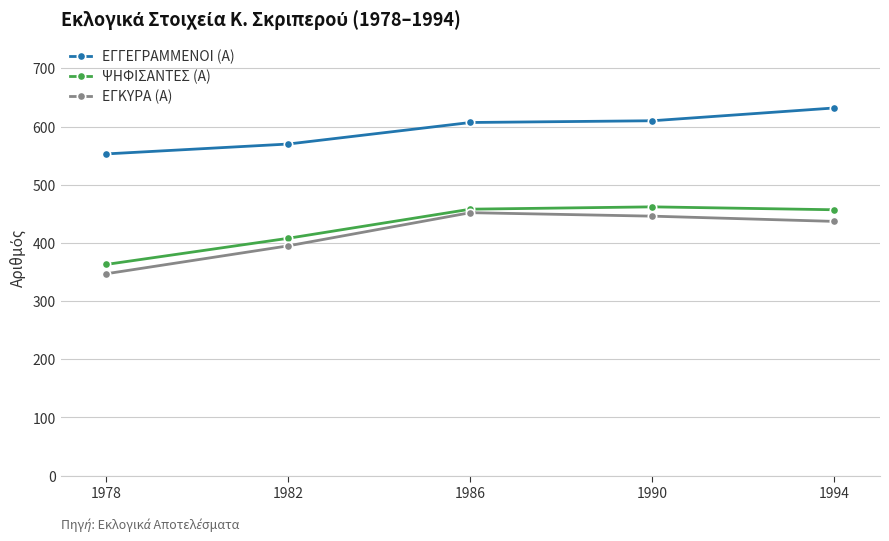

True or false: ΨΗΦΙΣΑΝΤΕΣ (Α) and ΕΓΓΕΓΡΑΜΜΕΝΟΙ (Α) intersect in this chart.

False